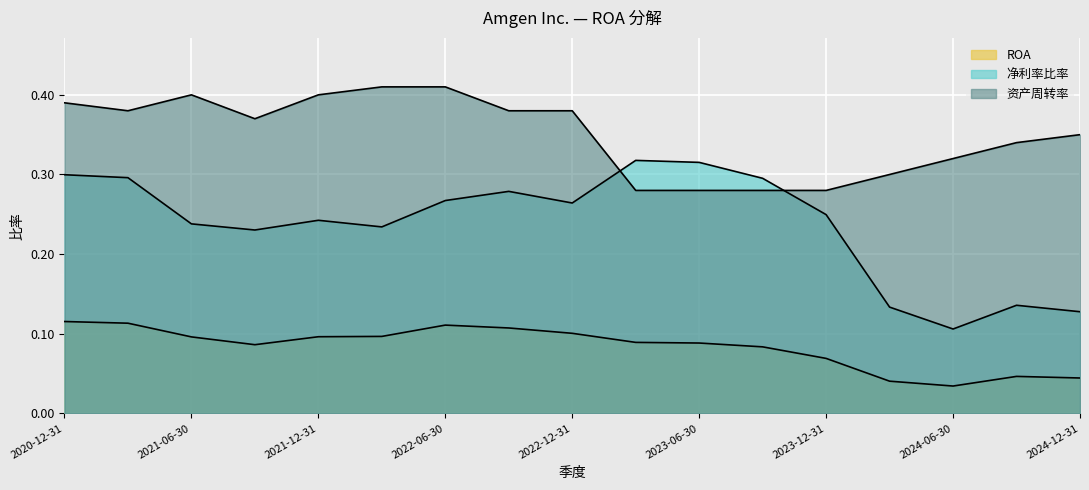

Between 2021-03-31 and 2020-12-31, which is larger?

2020-12-31